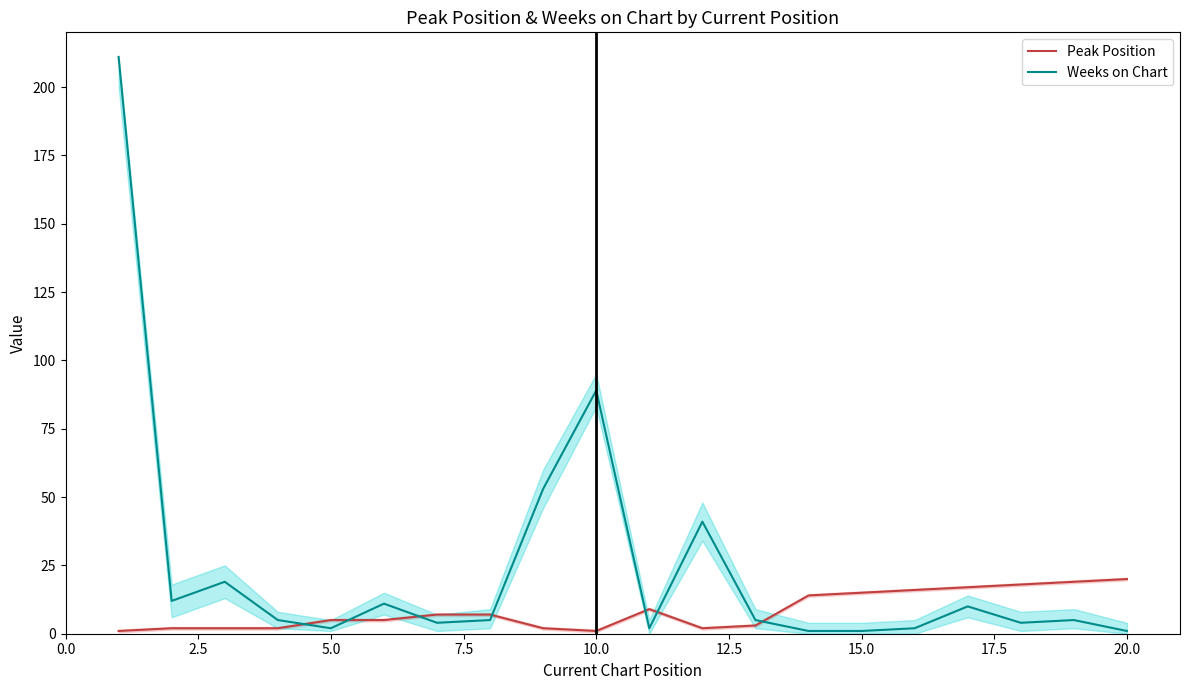

What is the minimum value shown in the chart?

1